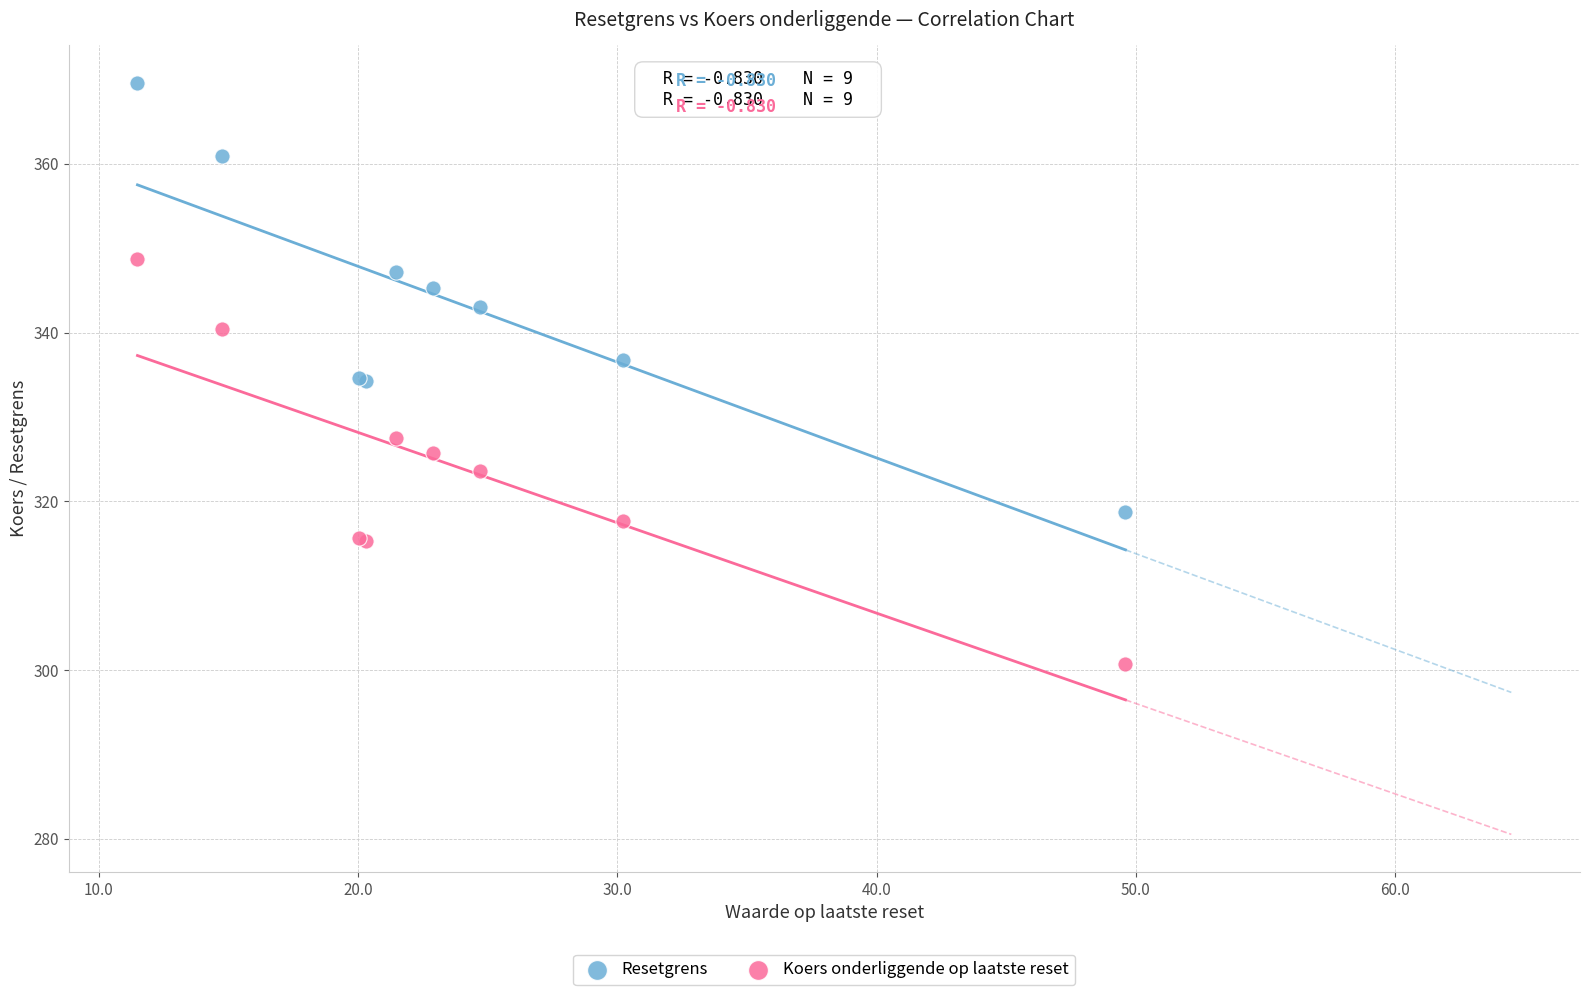

What are all the series names shown in the legend?

Resetgrens, Koers onderliggende op laatste reset